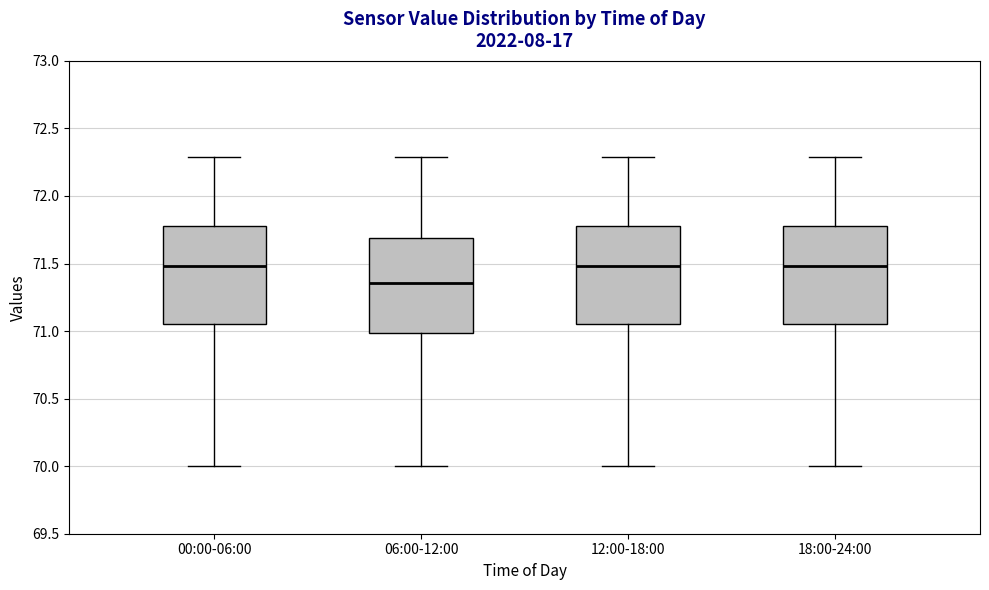

Where is the lower edge of the box for 06:00-12:00 on the y-axis? The values are not printed on the chart, so give them approximately, as read against the axis.

71.00